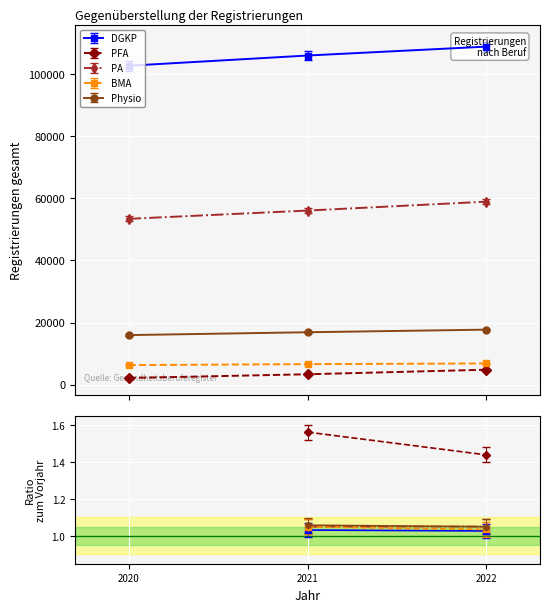

At which category does the chart reach its minimum across all series?

2020